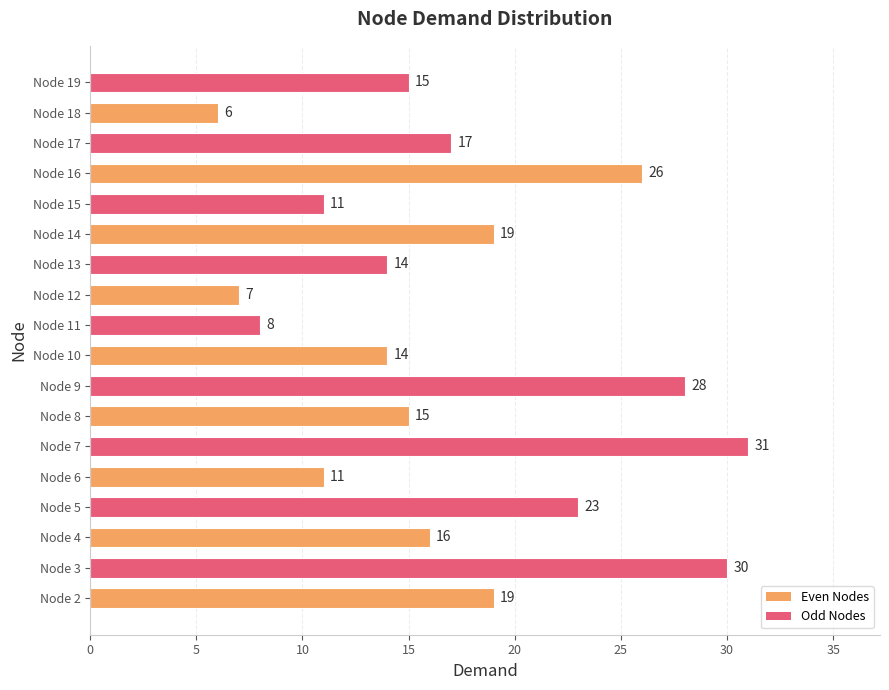

Count the values in the range 11 to 23.

11